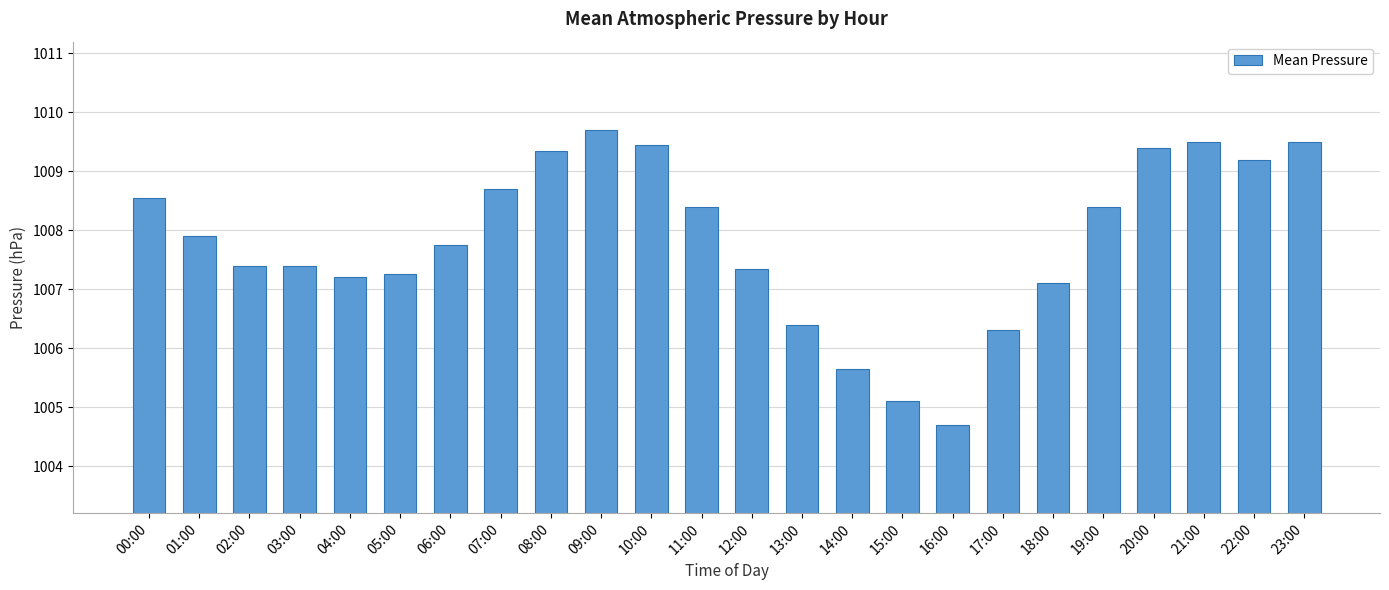

Are the bars grouped side by side (vs. stacked)?

No